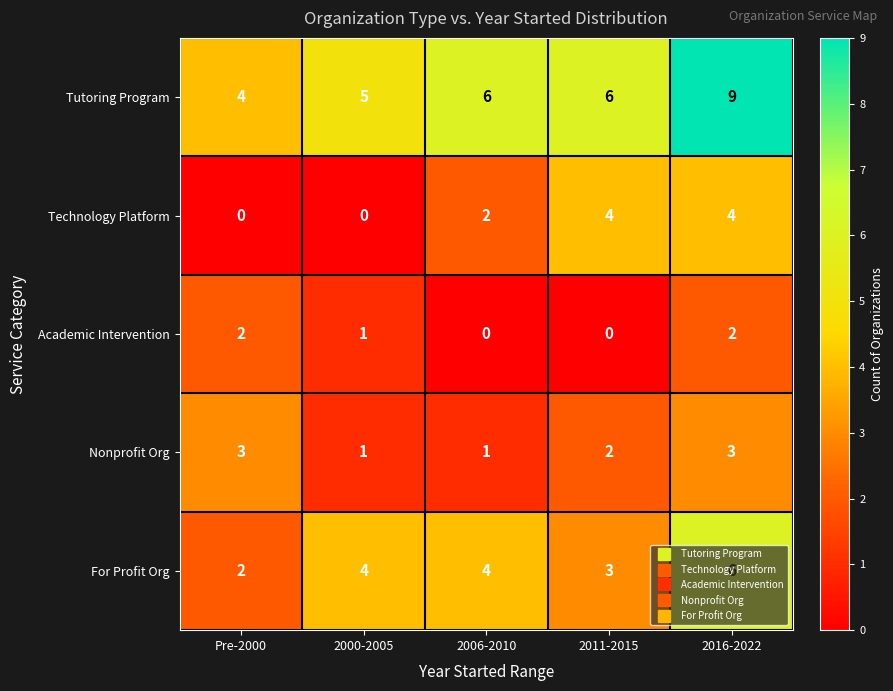

Is it true that For Profit Org equals 6 at 2000-2005?

False